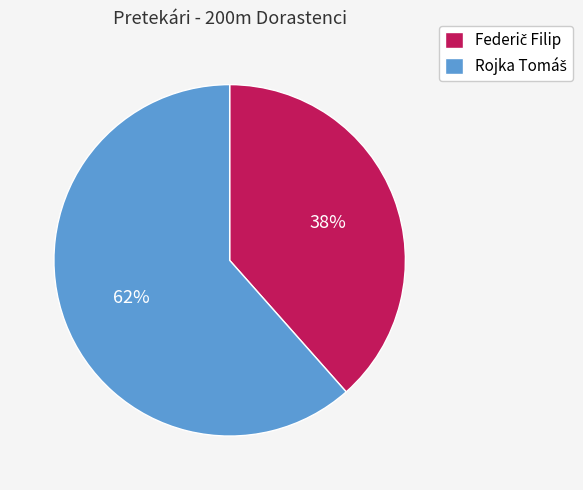

To the nearest percent, what is the average slice percentage?

50%